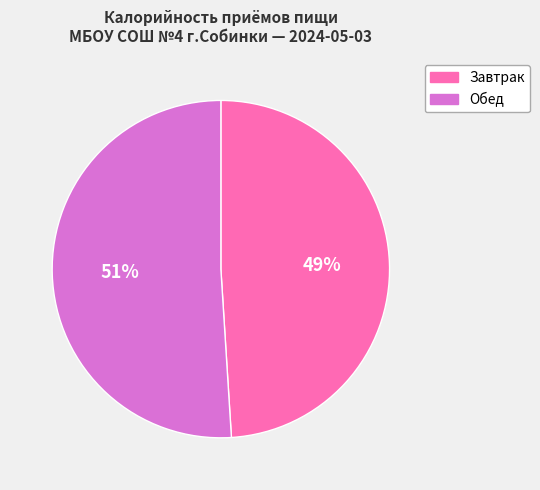

To the nearest percent, what percentage of the pie is Обед?

51%